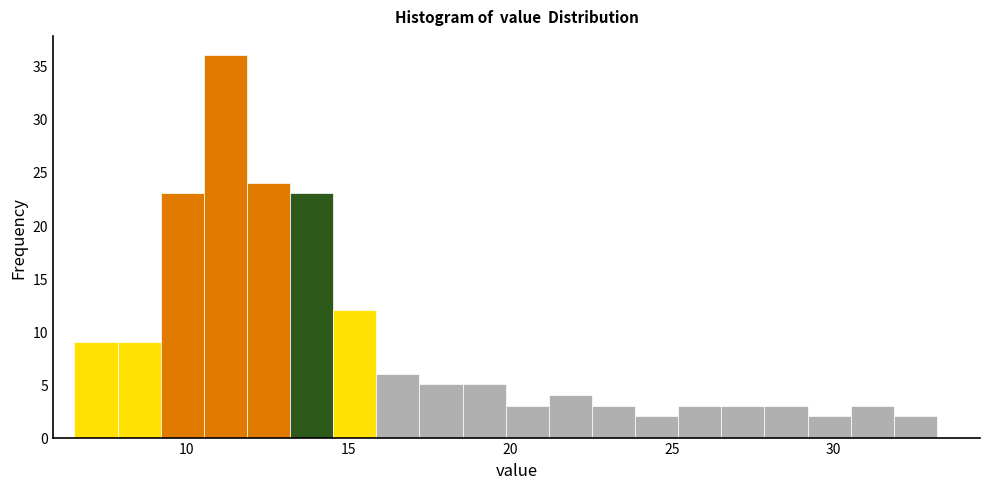

Read against the x-axis, roughly where is the centre of the tallest bar?

11.0